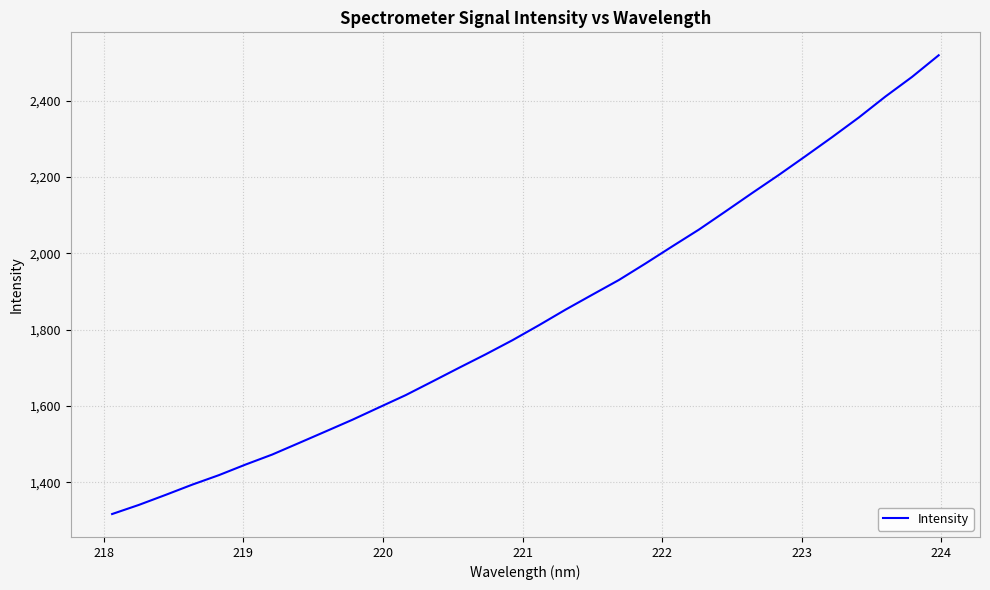

What is the difference between the maximum and minimum values?

1202.4